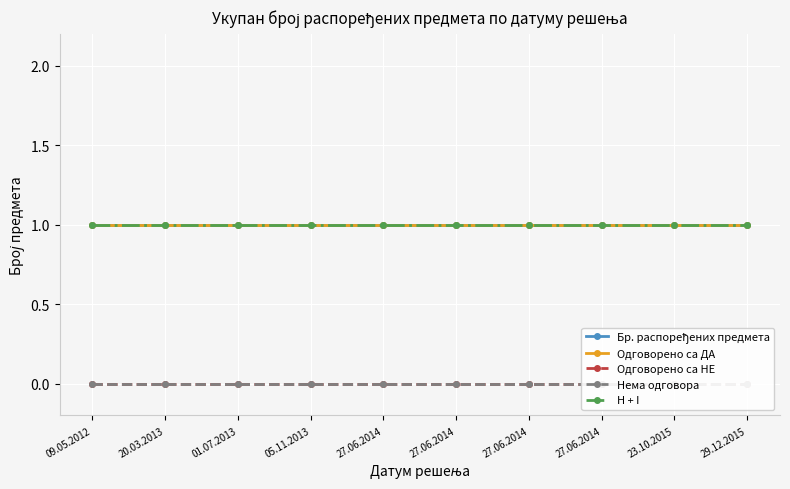

The Нема одговора series shows 0 at 09.05.2012. True or false?

True